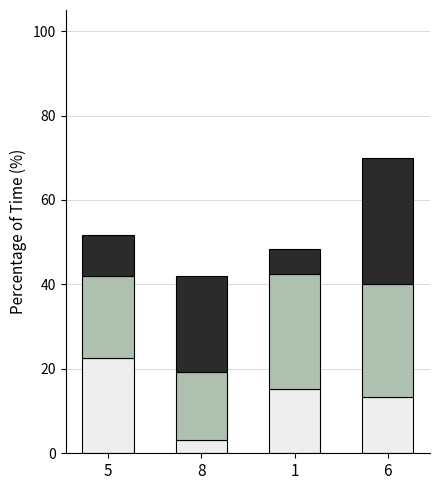

What is the total value across all series at 8?

41.9